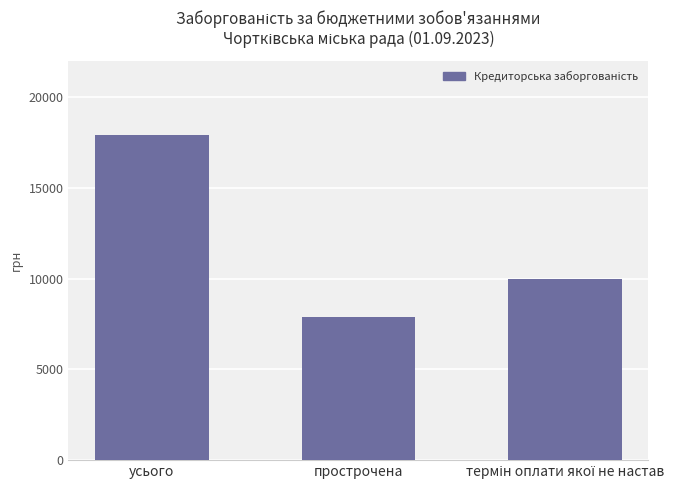

What is the label of the 1st bar from the left?

усього